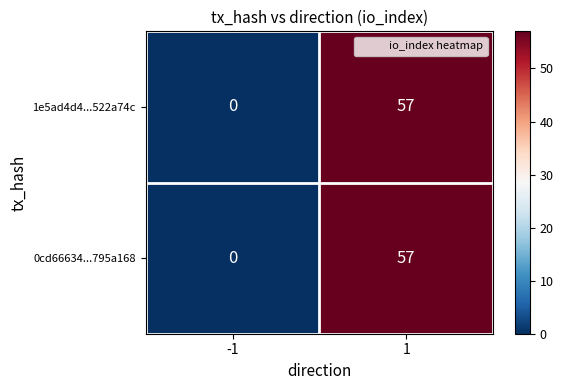

What is the highest value of the 1e5ad4d4...522a74c series?

57